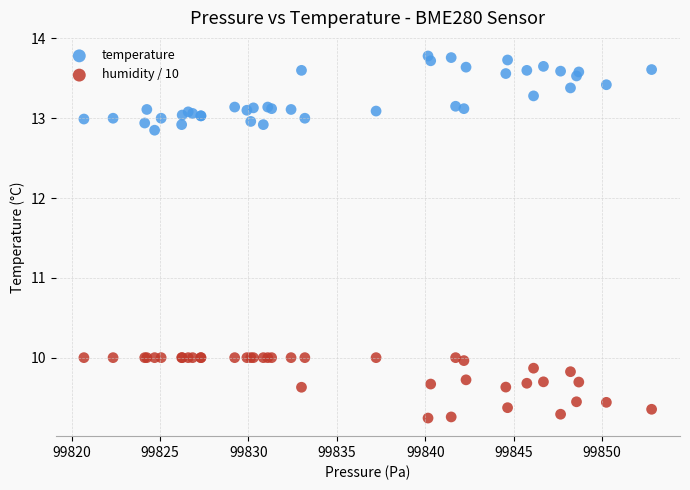

Which series contains the lowest Y value?

humidity / 10